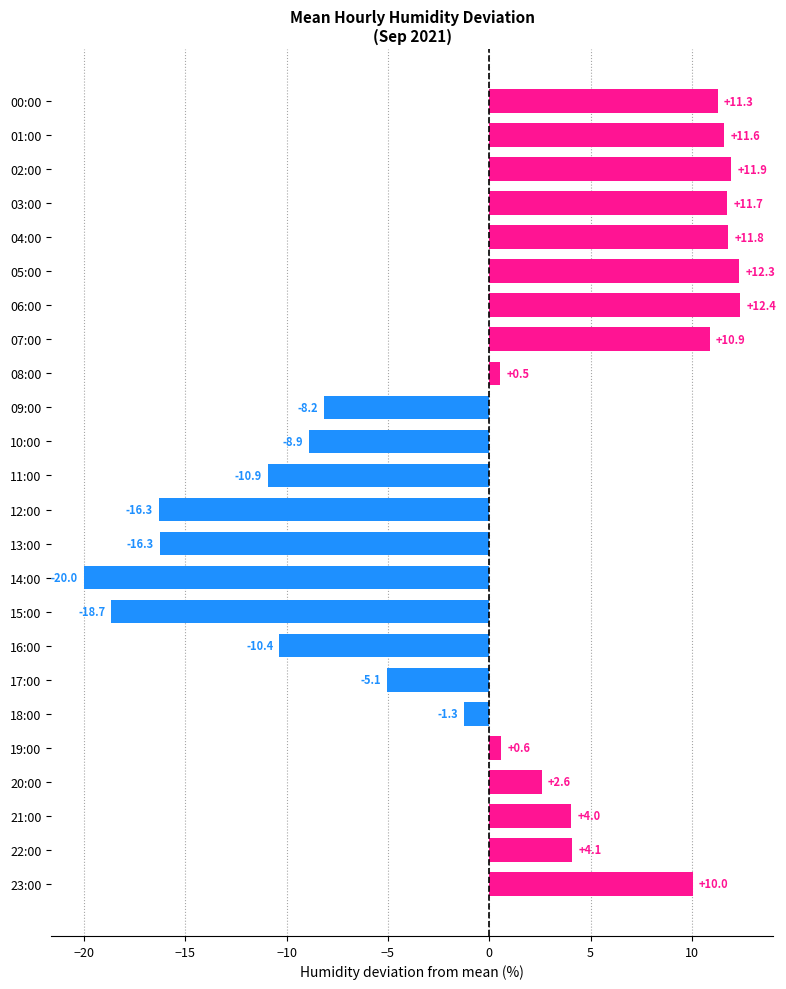

Which has a higher value, 20:00 or 23:00?

23:00